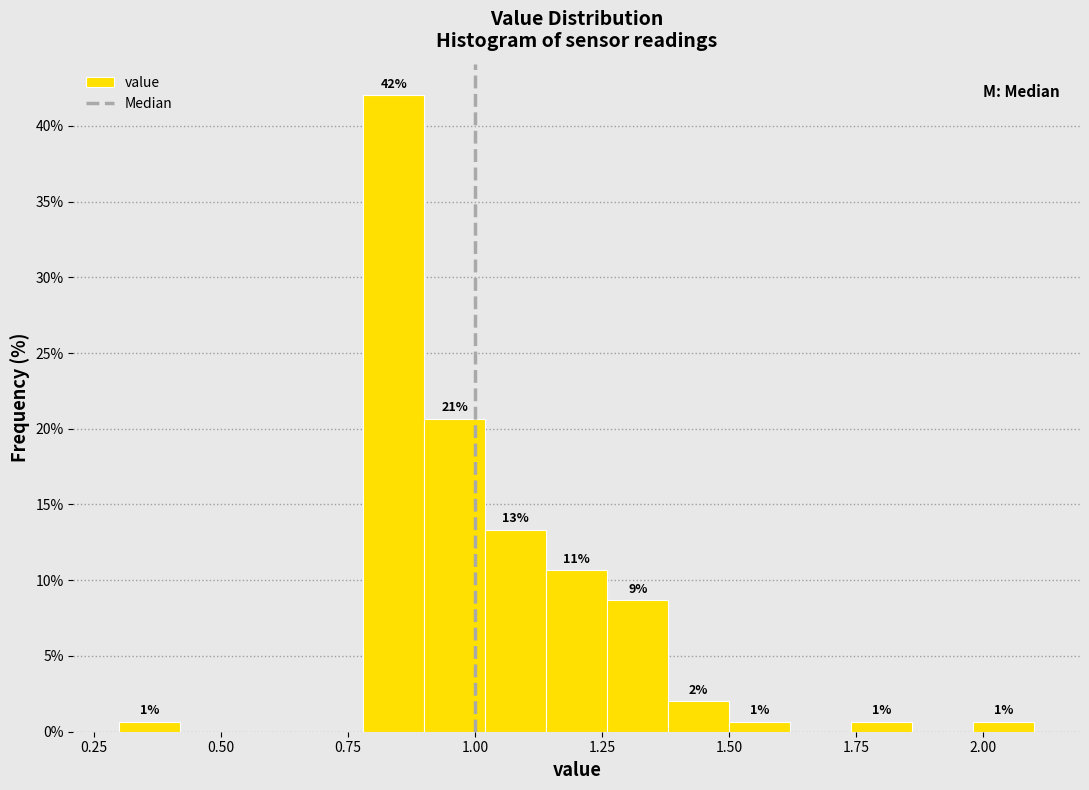

Around what value on the x-axis is the tallest bar? Give the approximate position of its centre, as read against the axis.

0.85